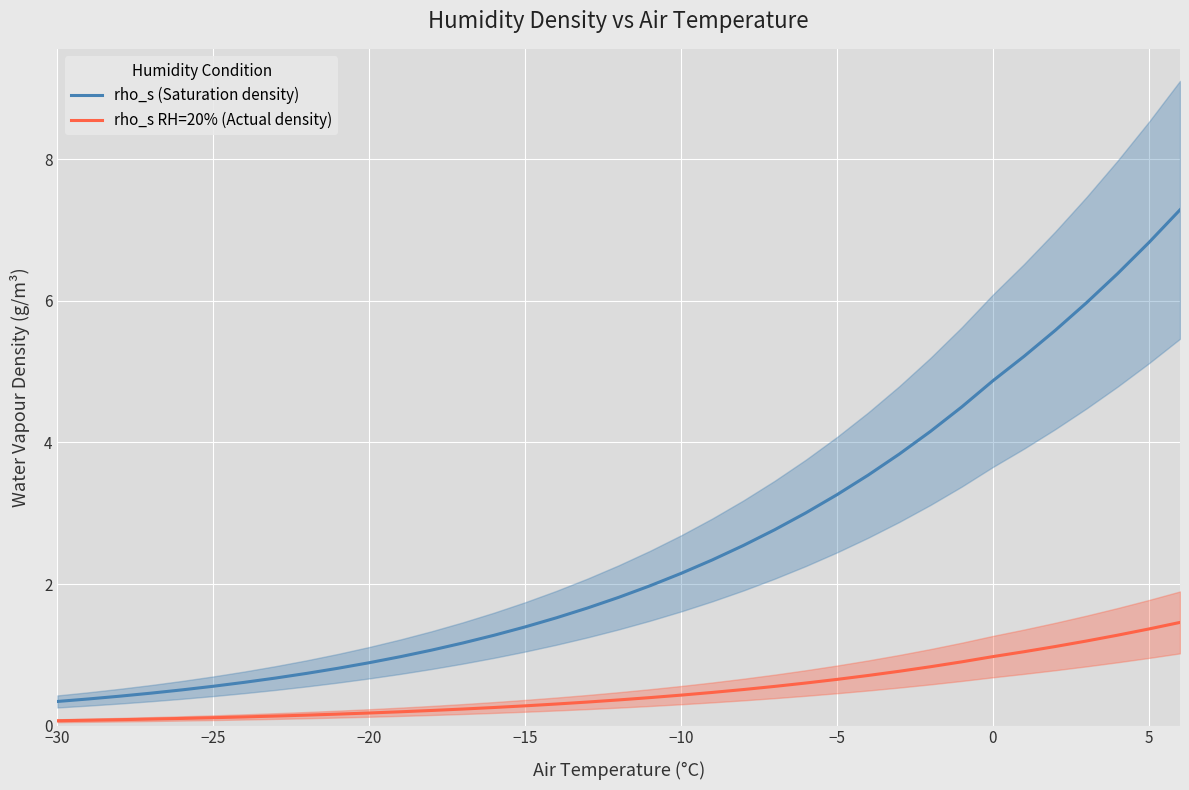

What is the difference between the maximum and minimum values in the rho_s RH=20% (Actual density) series?

1.4